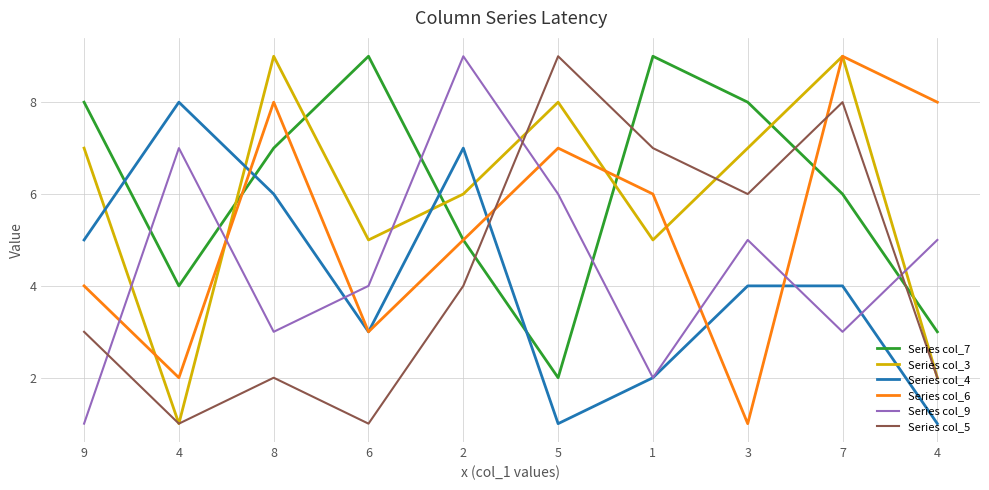

Reading right to left, extract all data points from this chart.

Series col_7: 3	6	8	9	2	5	9	7	4	8
Series col_3: 2	9	7	5	8	6	5	9	1	7
Series col_4: 1	4	4	2	1	7	3	6	8	5
Series col_6: 8	9	1	6	7	5	3	8	2	4
Series col_9: 5	3	5	2	6	9	4	3	7	1
Series col_5: 2	8	6	7	9	4	1	2	1	3